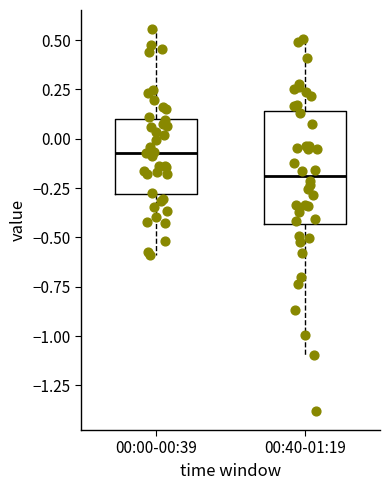

Comparing the boxes themselves (not the whiskers), which one is the tallest?

00:40-01:19